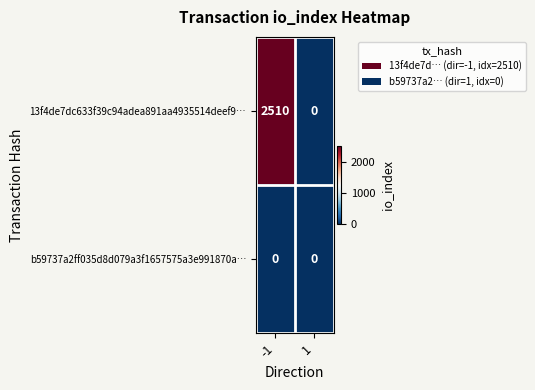

What is the sum of the 13f4de7dc633f39c94adea891aa4935514deef9… values at 1 and -1?

2510